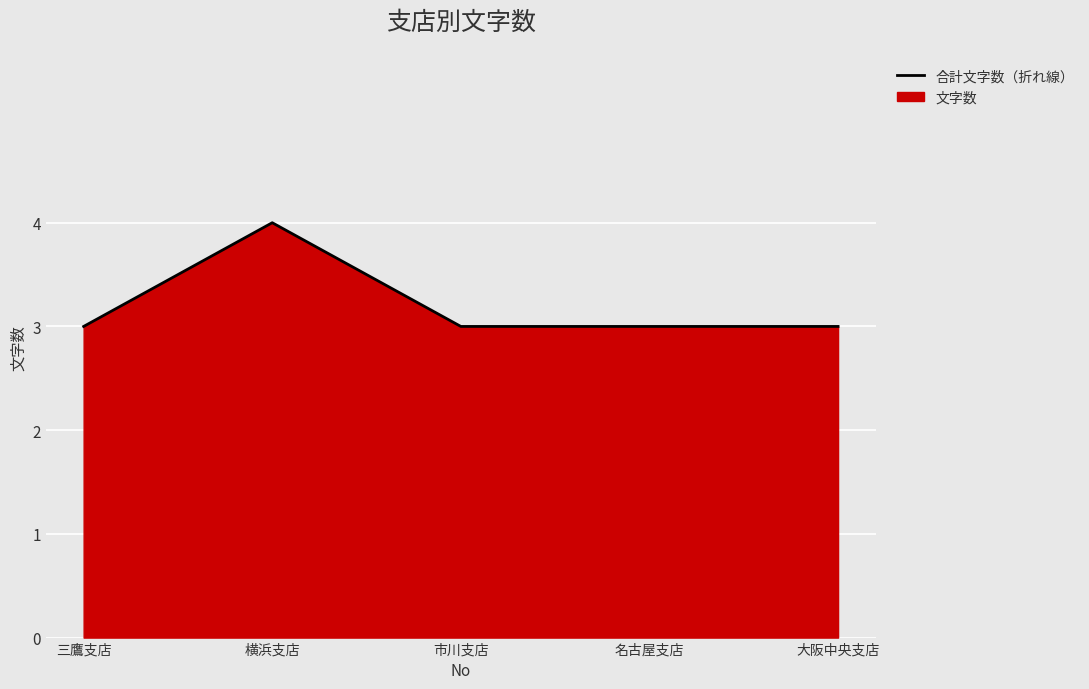

List the labels in order of value, largest first.

横浜支店, 三鷹支店, 市川支店, 名古屋支店, 大阪中央支店